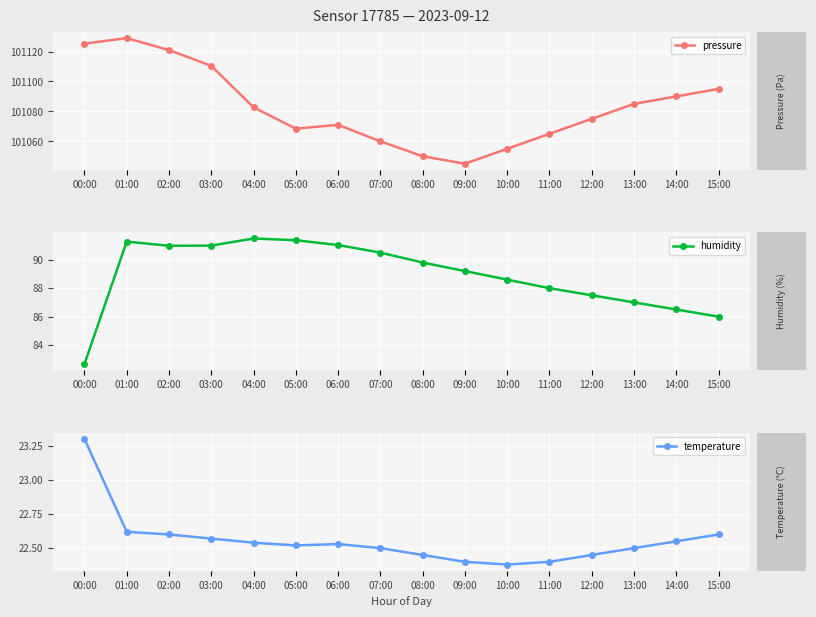

What is the spread (max minus min) of values at 02:00?

101098.4